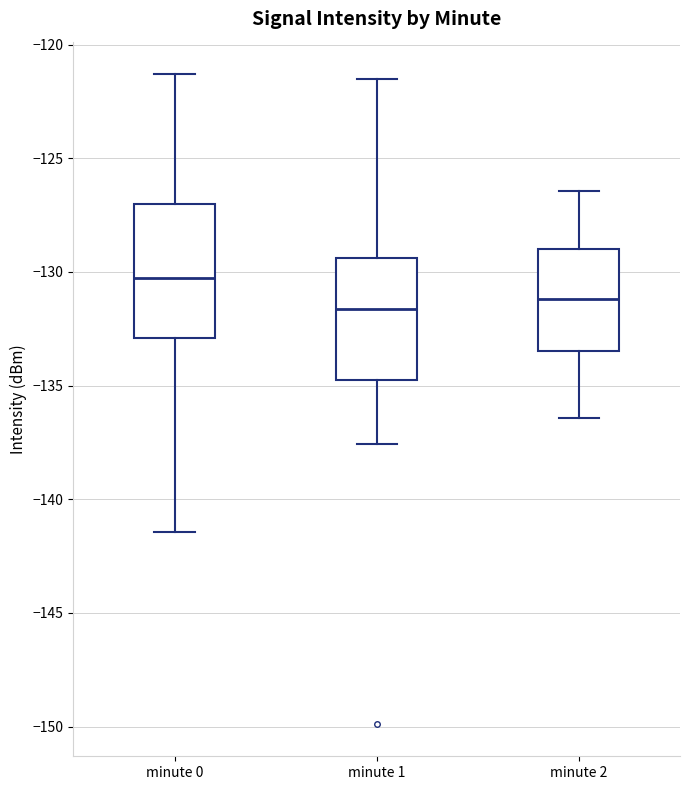

Where does the lower whisker of the box for minute 0 end on the y-axis? The values are not printed on the chart, so give them approximately, as read against the axis.

-141.5